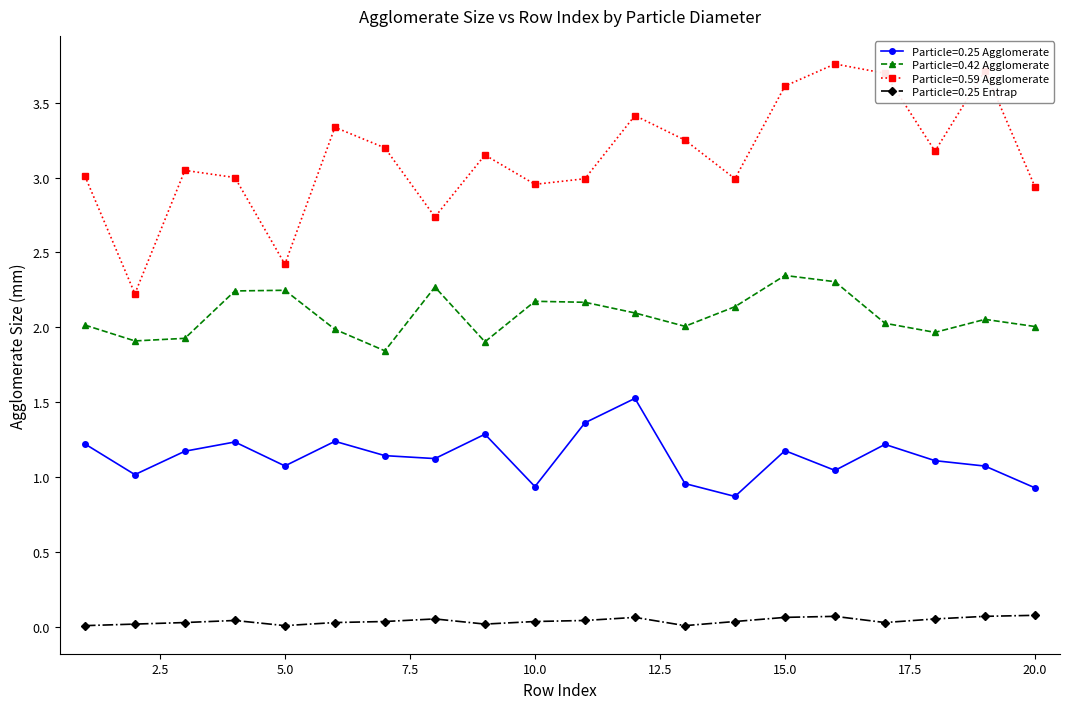

List the series in order of their overall mean, highest first.

Particle=0.59 Agglomerate, Particle=0.42 Agglomerate, Particle=0.25 Agglomerate, Particle=0.25 Entrap